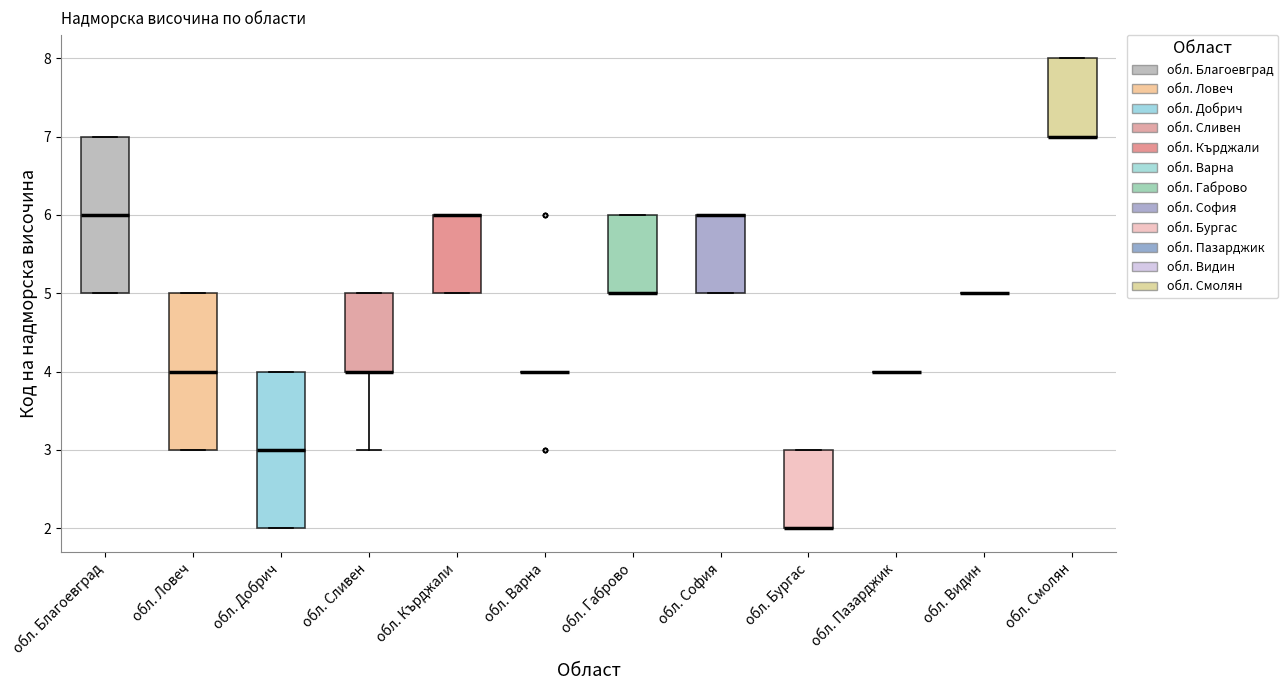

Reading left to right, read every box against the y-axis: the position of its median line, the range the box covers, and the ends of its whiskers. The values are not printed on the chart, so give them approximately, as read against the axis.

обл. Благоевград: median 6, box 5 to 7, whiskers 5 to 7
обл. Ловеч: median 4, box 3 to 5, whiskers 3 to 5
обл. Добрич: median 3, box 2 to 4, whiskers 2 to 4
обл. Сливен: median 4 (drawn on the box's lower edge), box 4 to 5, whiskers 3 to 5
обл. Кърджали: median 6 (drawn on the box's upper edge), box 5 to 6, whiskers 5 to 6
обл. Варна: box collapsed to a line at 4, whiskers 4 to 4
обл. Габрово: median 5 (drawn on the box's lower edge), box 5 to 6, whiskers 5 to 6
обл. София: median 6 (drawn on the box's upper edge), box 5 to 6, whiskers 5 to 6
обл. Бургас: median 2 (drawn on the box's lower edge), box 2 to 3, whiskers 2 to 3
обл. Пазарджик: box collapsed to a line at 4, whiskers 4 to 4
обл. Видин: box collapsed to a line at 5, whiskers 5 to 5
обл. Смолян: median 7 (drawn on the box's lower edge), box 7 to 8, whiskers 7 to 8